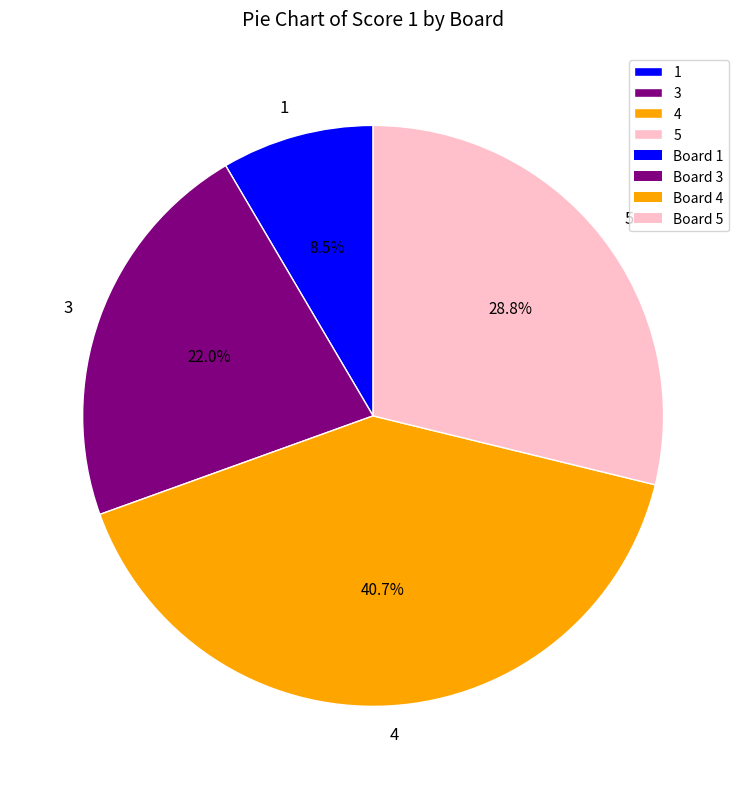

Which slice is the largest?

4